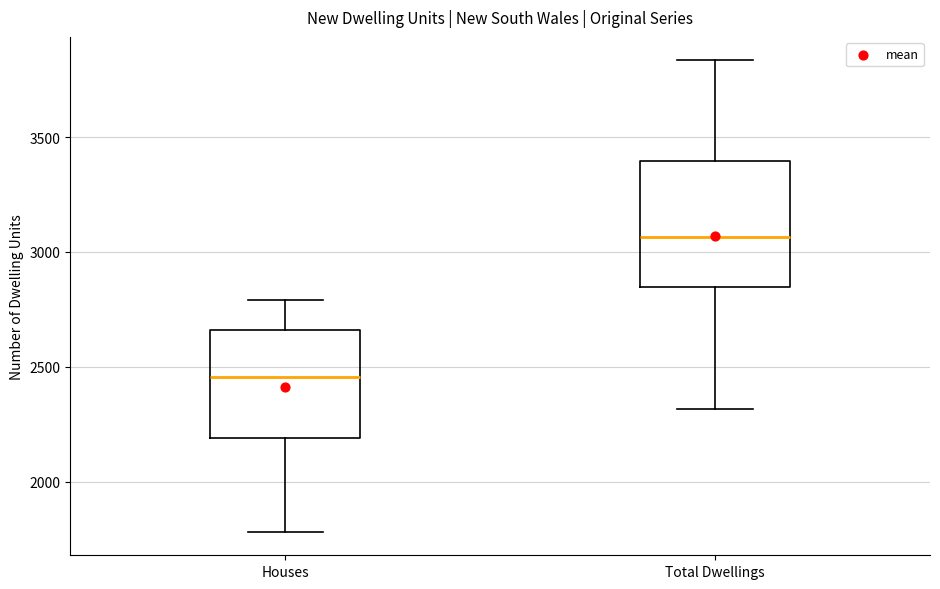

Reading left to right, read every box against the y-axis: the position of its median line, the range the box covers, and the ends of its whiskers. The values are not printed on the chart, so give them approximately, as read against the axis.

Houses: median 2450, box 2200 to 2650, whiskers 1800 to 2800
Total Dwellings: median 3050, box 2850 to 3400, whiskers 2300 to 3850